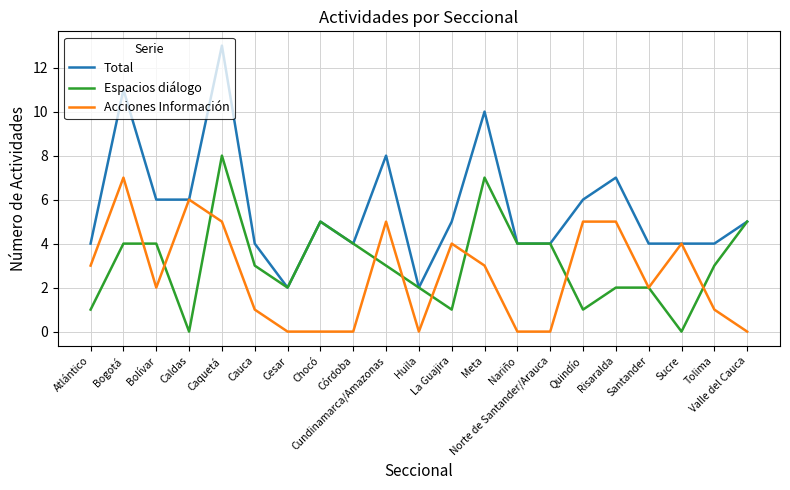

Which series has the widest spread of values?

Total